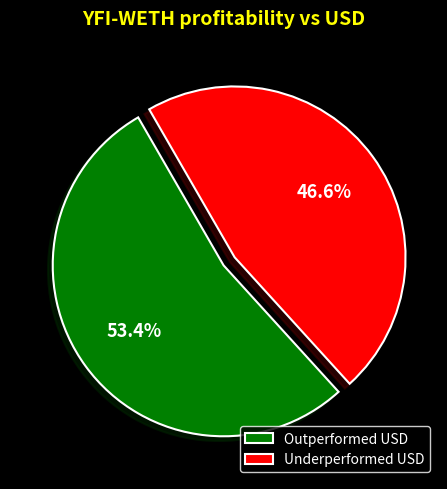

Rank the categories by value from highest to lowest.

Outperformed USD, Underperformed USD